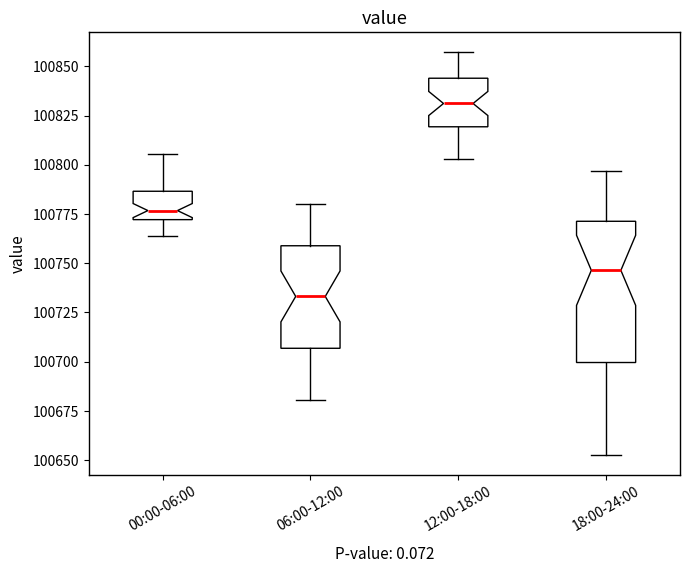

Which box is the tallest, from its lower edge to its upper edge?

18:00-24:00